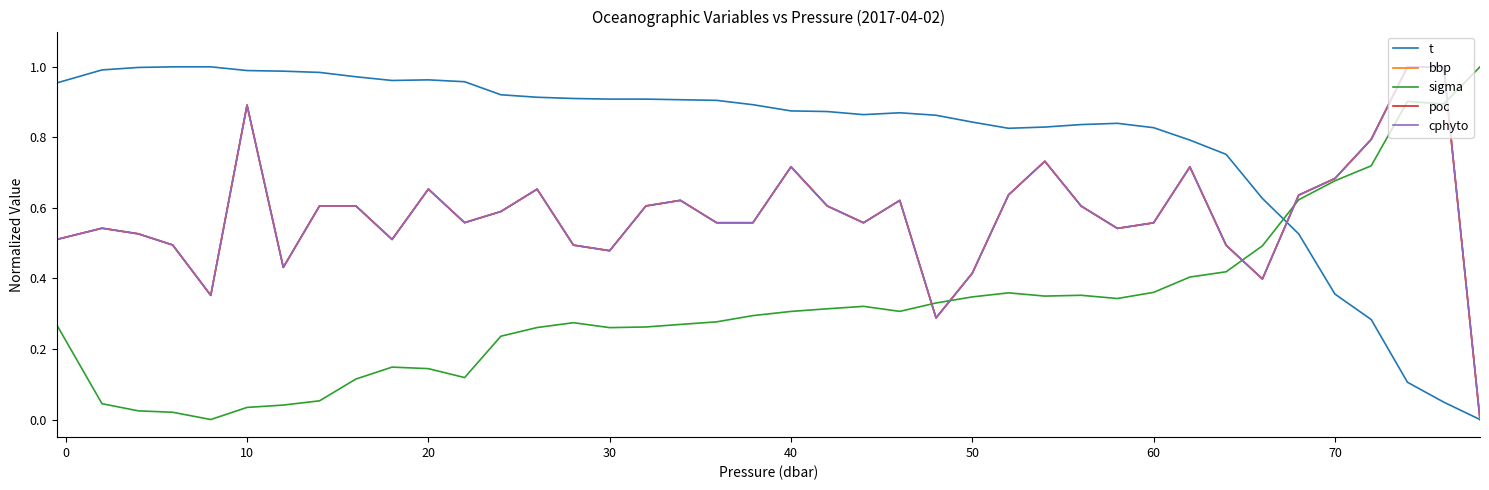

Does the chart display data point markers on the line(s)?

No